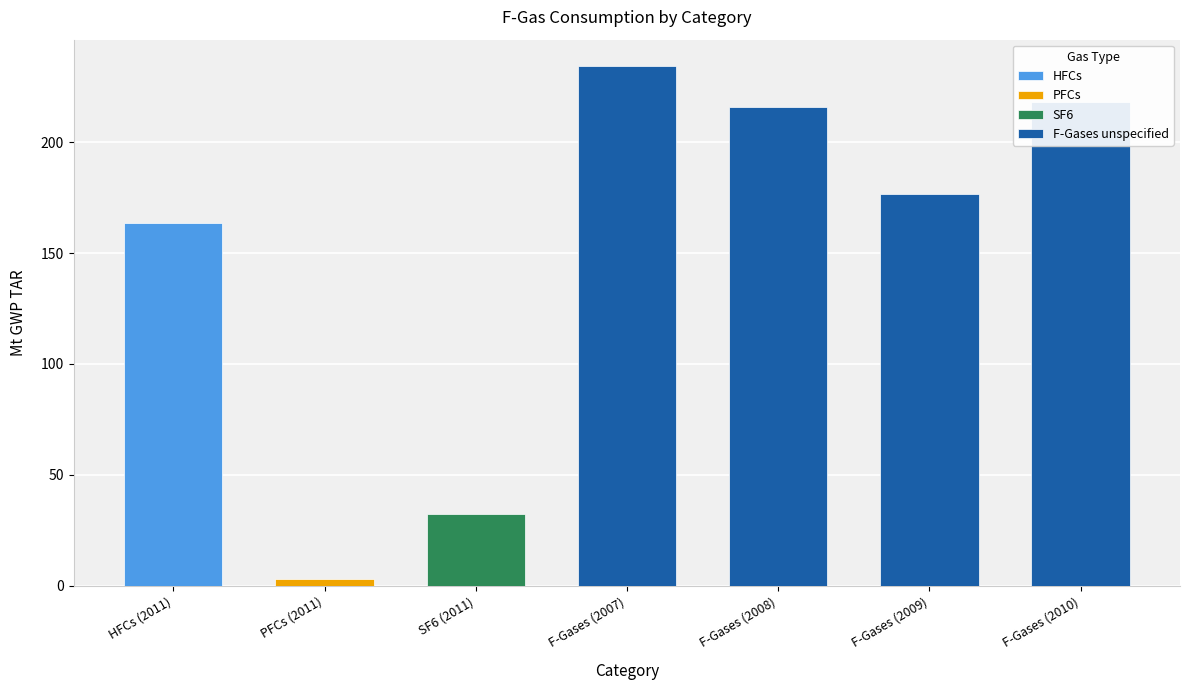

What value does the F-Gases unspecified series have at F-Gases (2007)?

234.5